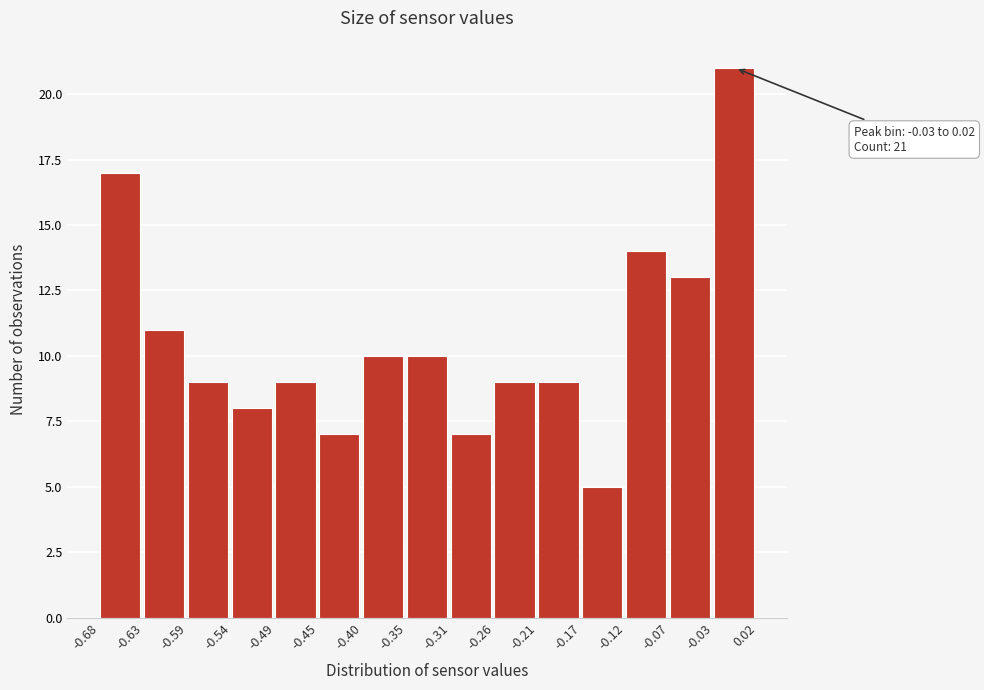

Which range on the x-axis has the tallest bar?

-0.03 to 0.02